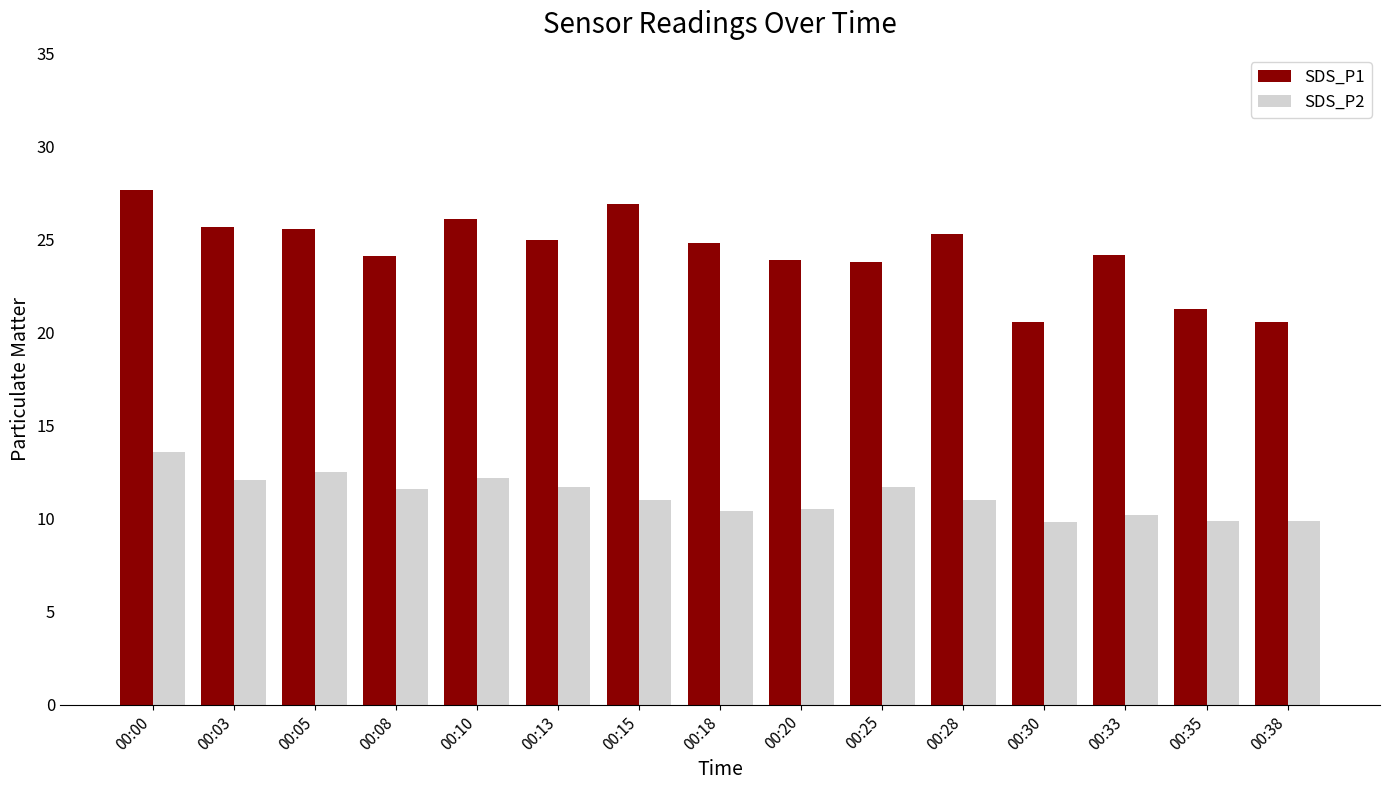

Does the chart contain any negative values?

No